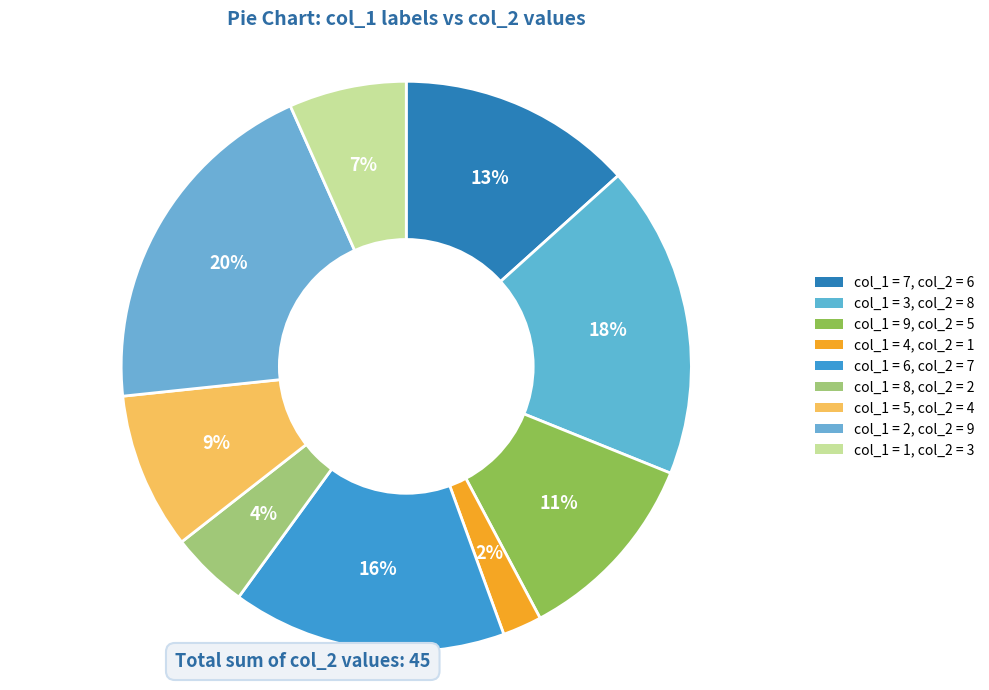

Count the number of slices in the pie.

9